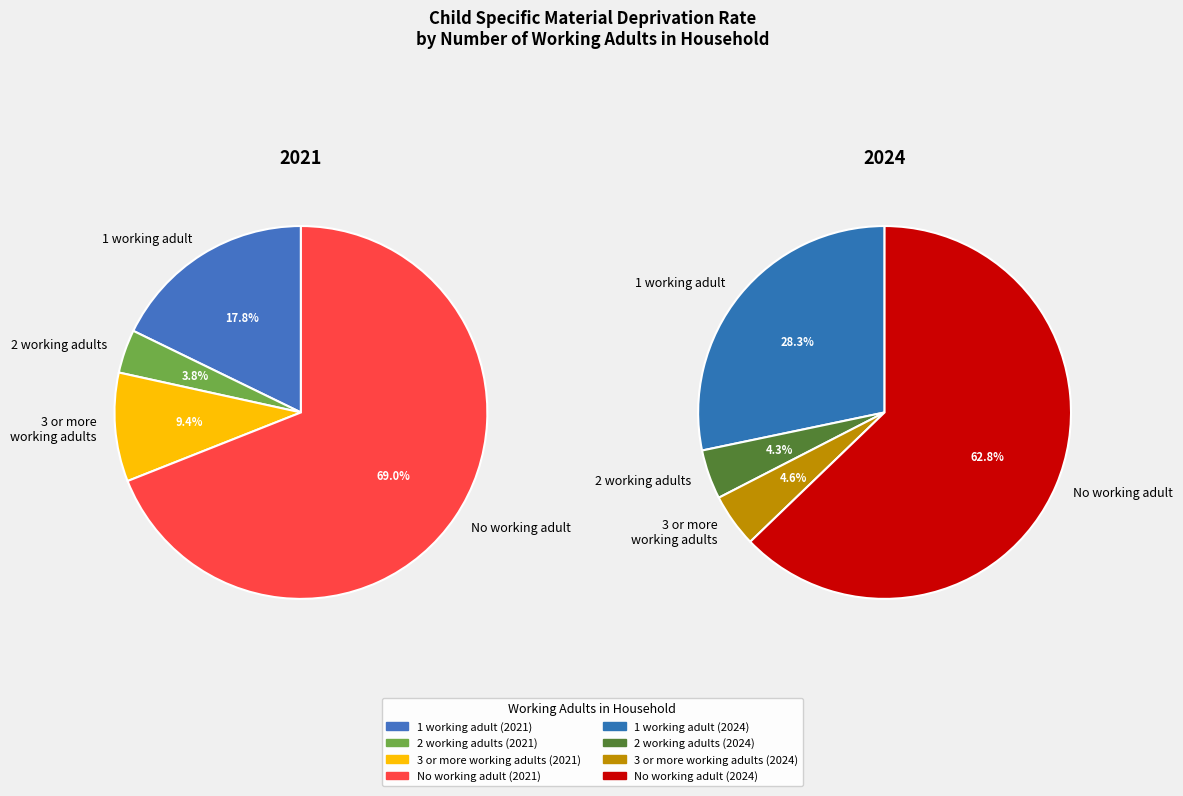

Does No working adult (2021) represent more than half of the total?

No